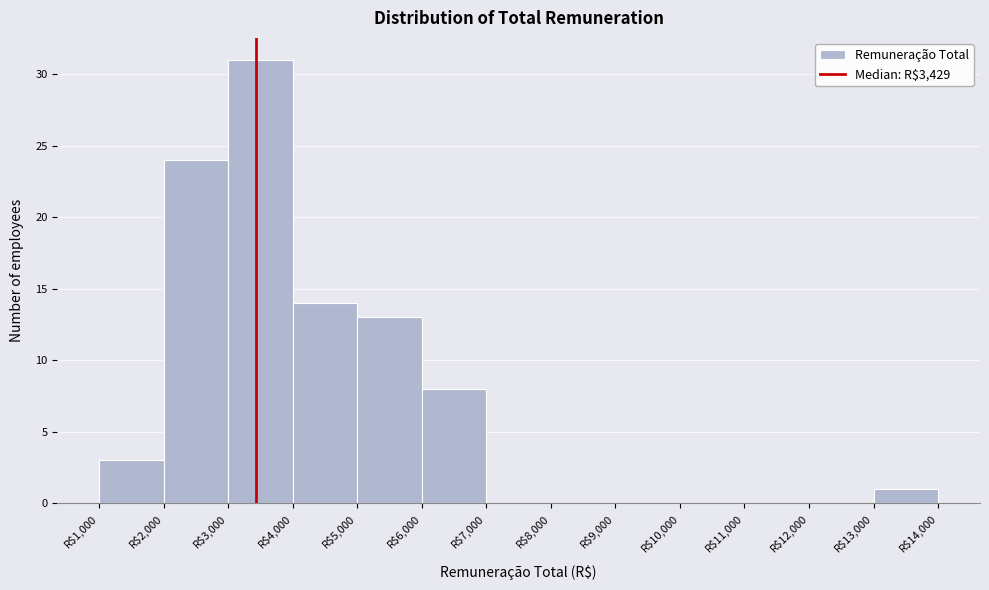

What is the height of the bar covering 6000 to 7000 on the x-axis? The values are not printed on the chart, so give them approximately, as read against the axis.

8